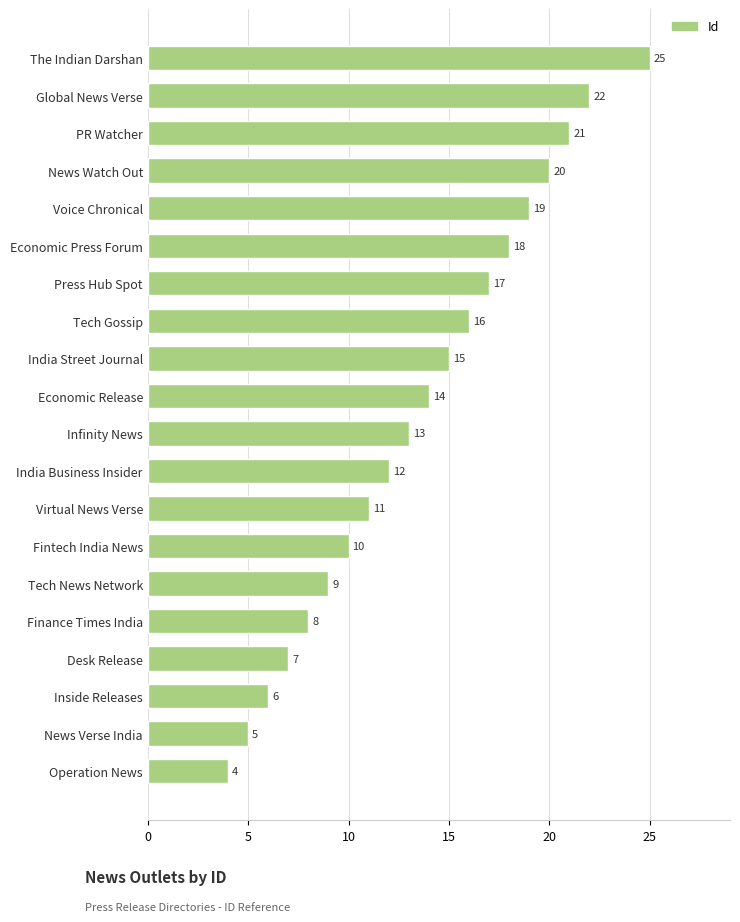

The chart shows a value of 14 at Economic Release. True or false?

True